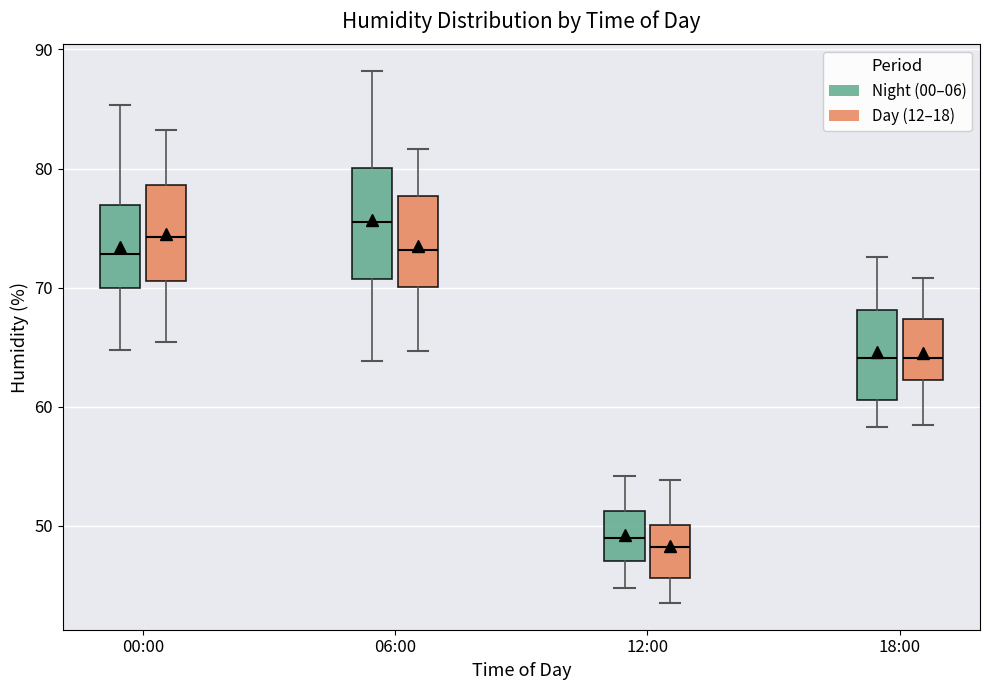

Comparing the boxes themselves (not the whiskers), which one is the tallest?

06:00 (Night (00–06))